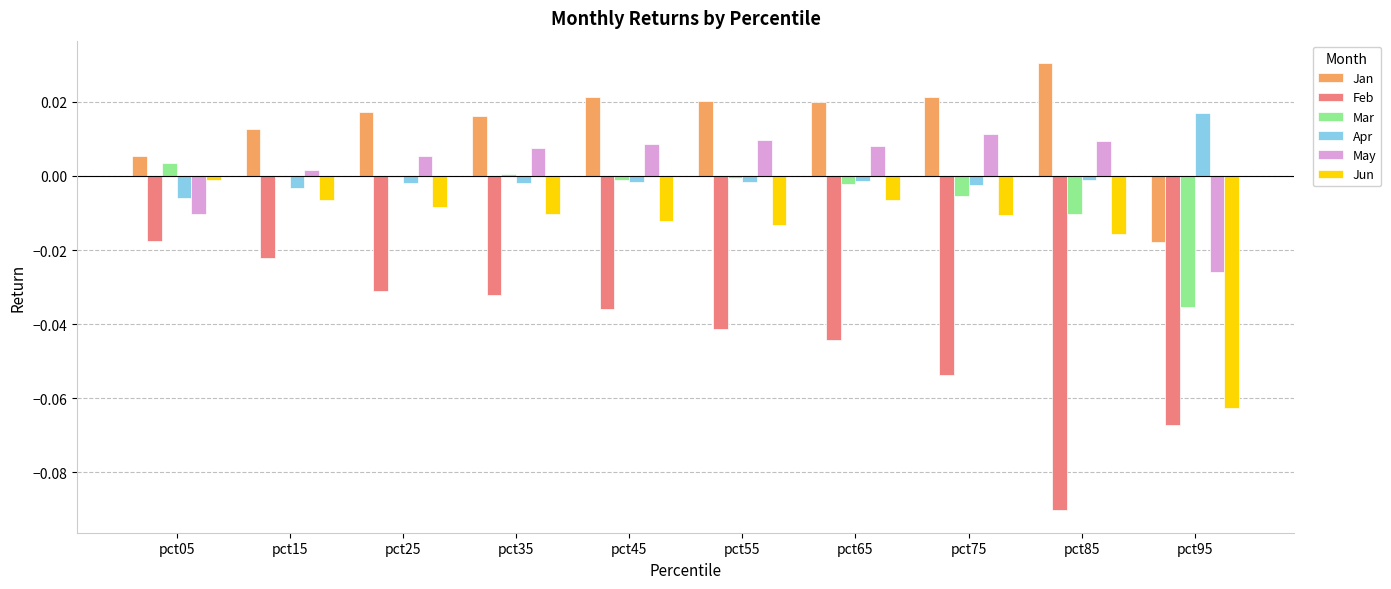

How many Jan values are between 0 and 1?

9